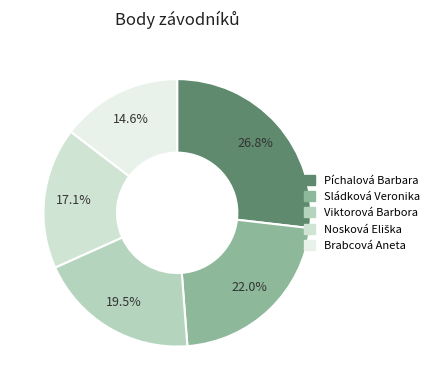

Is it true that Viktorová Barbora is 20% of the pie?

True